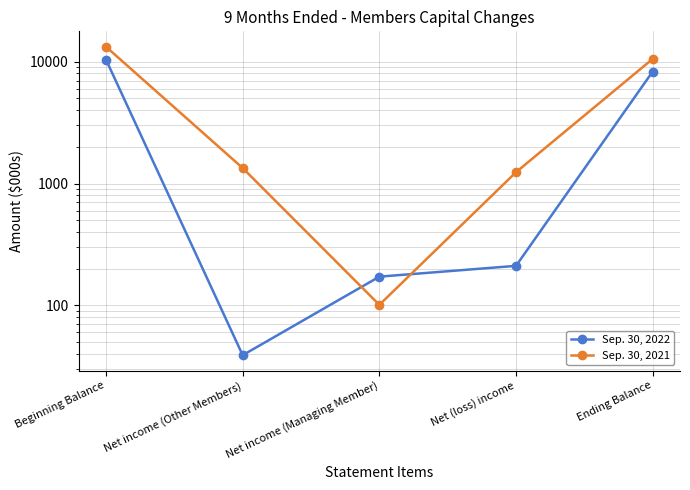

At which category is the sum across all series the highest?

Beginning Balance